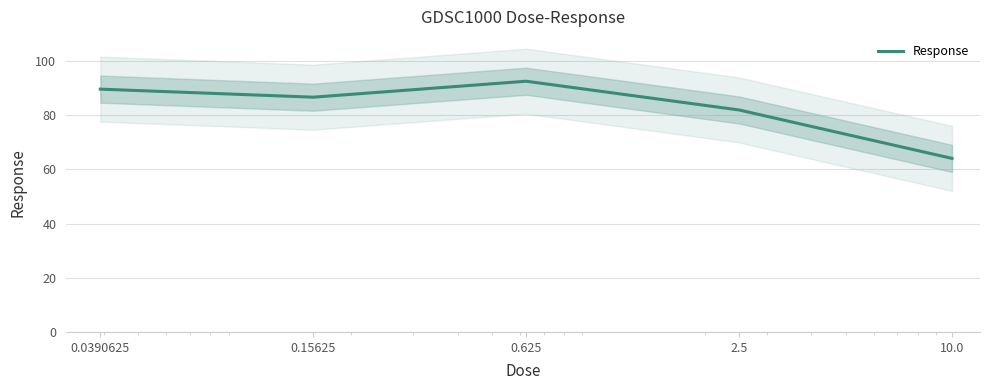

List the labels in order of value, smallest first.

10.0, 2.5, 0.15625, 0.0390625, 0.625